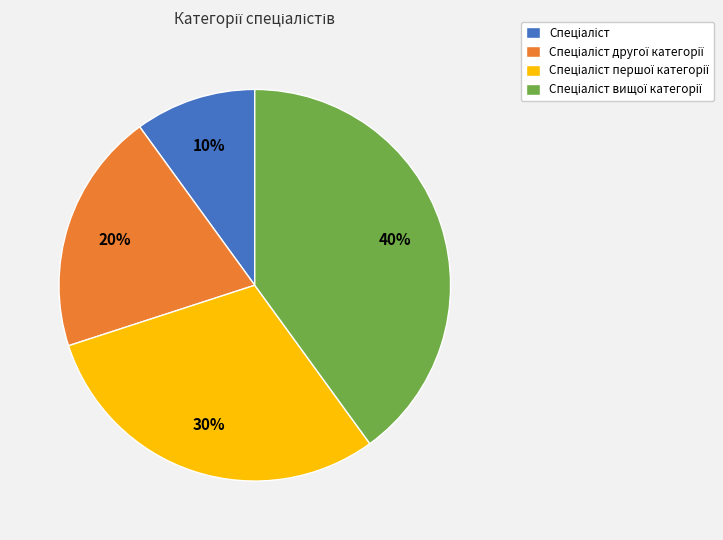

Is there a majority slice in this chart?

No